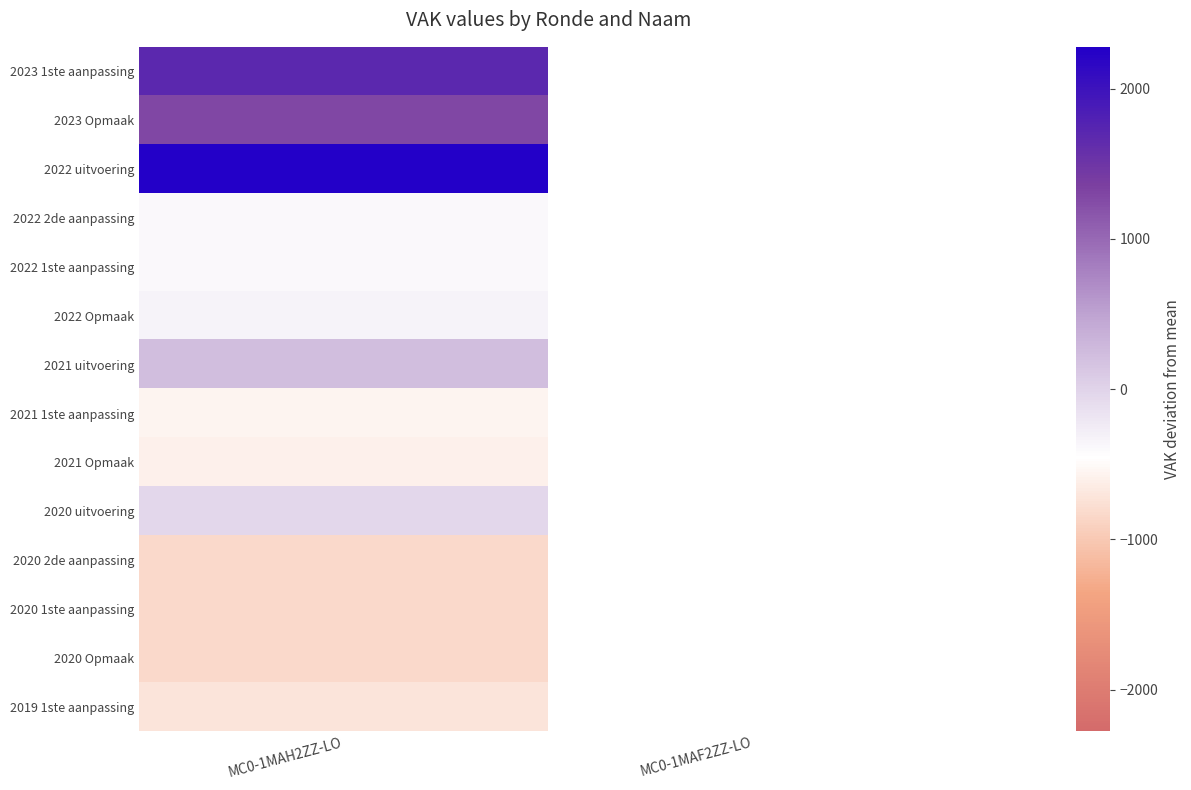

List the series in order of their overall mean, lowest first.

2023 1ste aanpassing, 2023 Opmaak, 2022 uitvoering, 2022 2de aanpassing, 2022 1ste aanpassing, 2022 Opmaak, 2021 uitvoering, 2021 1ste aanpassing, 2021 Opmaak, 2020 uitvoering, 2020 2de aanpassing, 2020 1ste aanpassing, 2020 Opmaak, 2019 1ste aanpassing